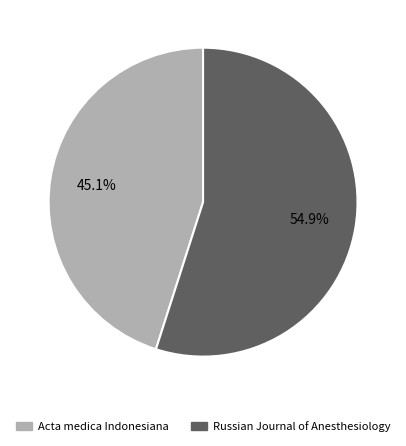

What is the smallest slice in the pie chart?

Acta medica Indonesiana